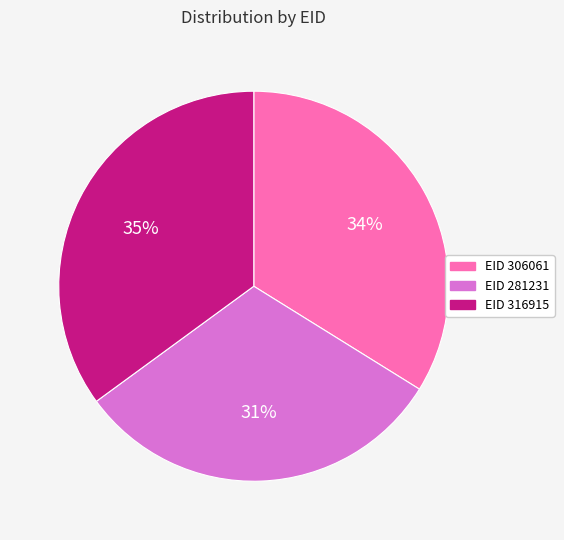

To the nearest percent, what is the combined percentage of EID 281231 and EID 316915?

66%